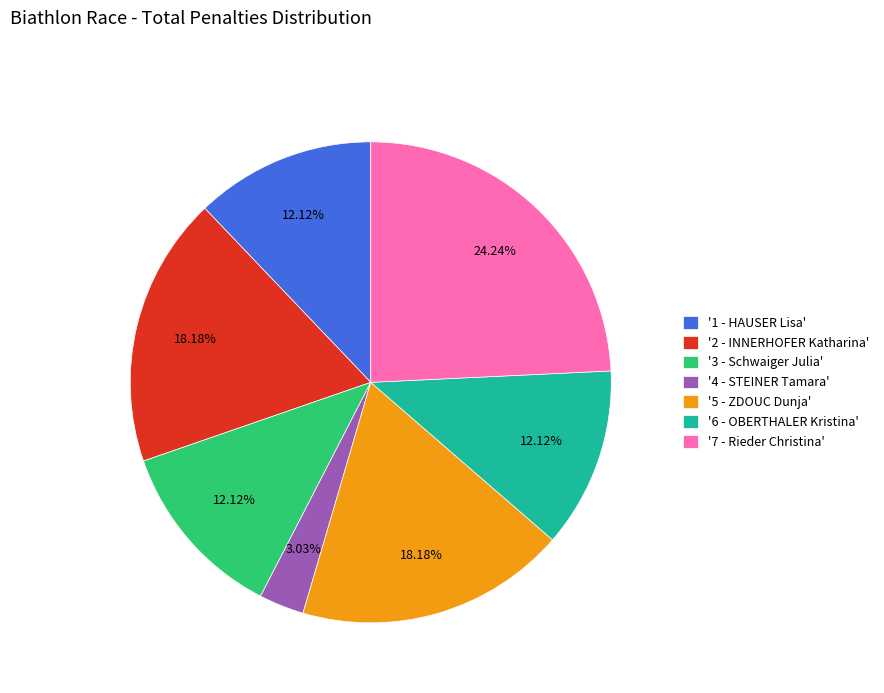

Does '6 - OBERTHALER Kristina' represent more than half of the total?

No